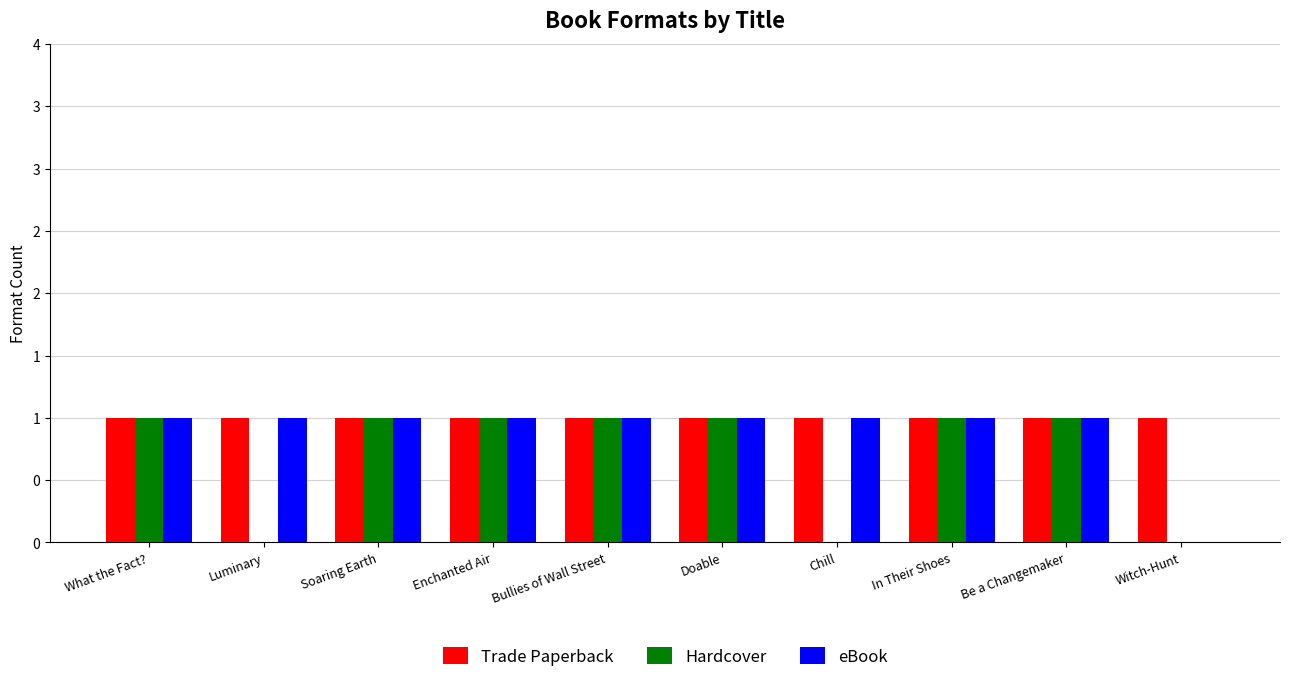

At how many categories does at least one series exceed 0?

10